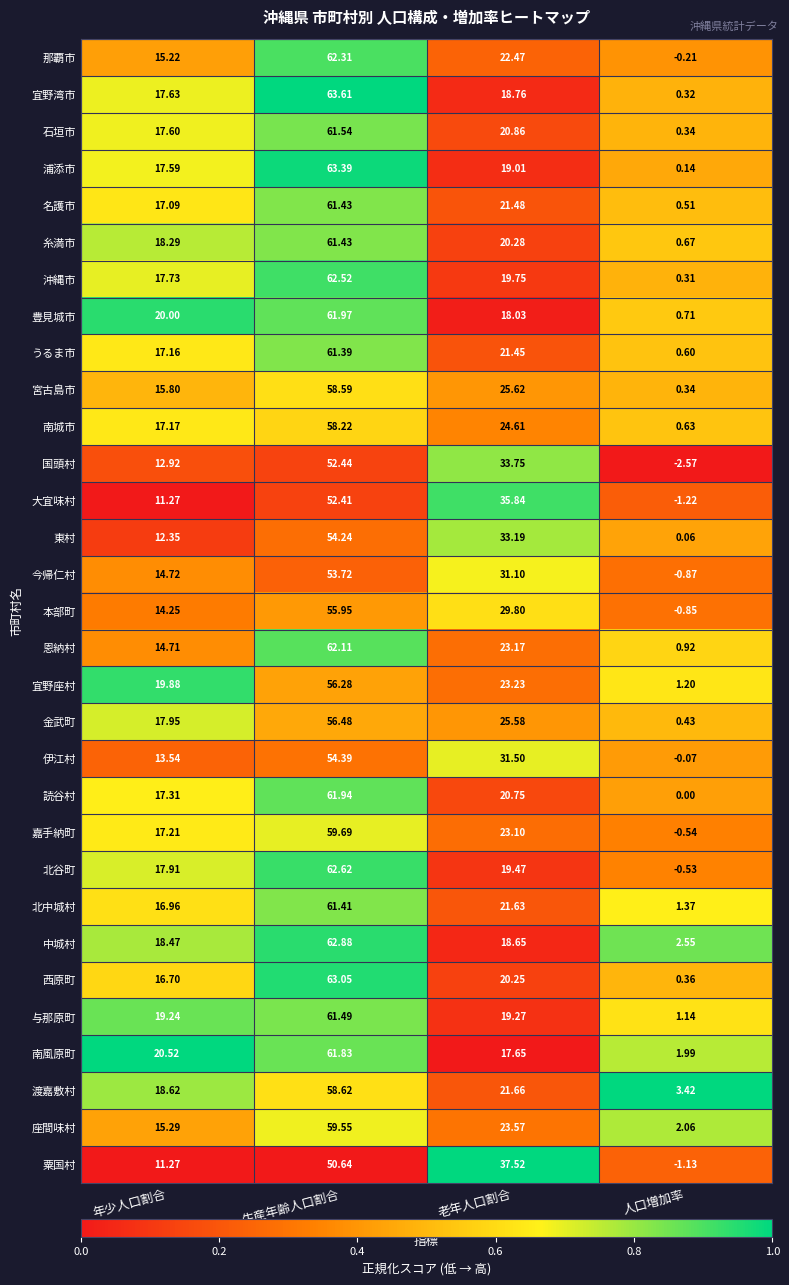

At which label does 中城村 first exceed 18?

年少人口割合